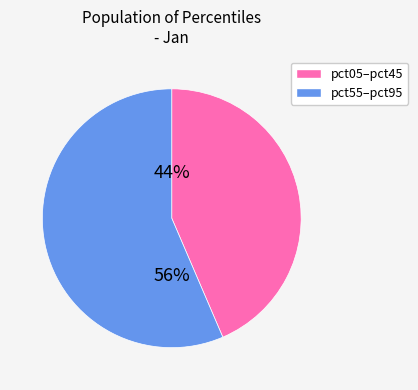

How many slices are in this pie chart?

2